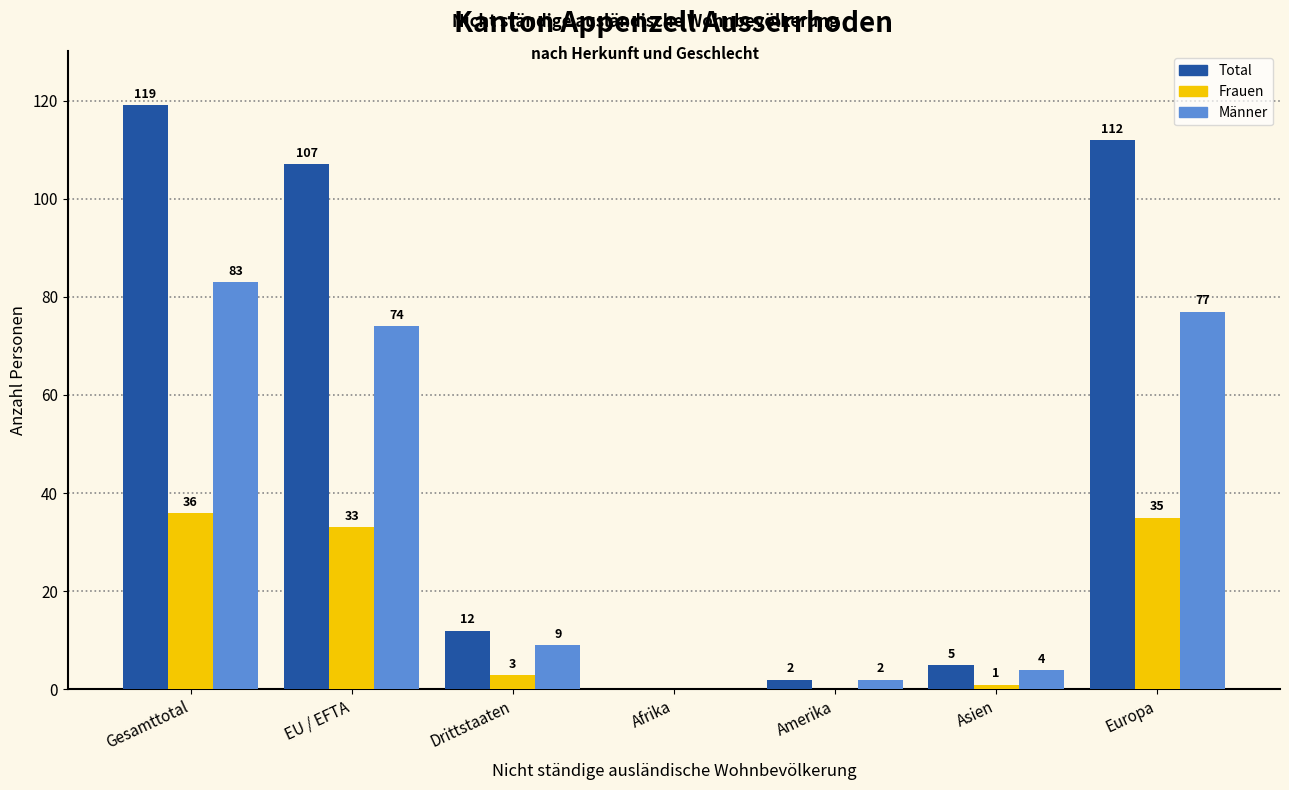

Count the number of data series in this chart.

3